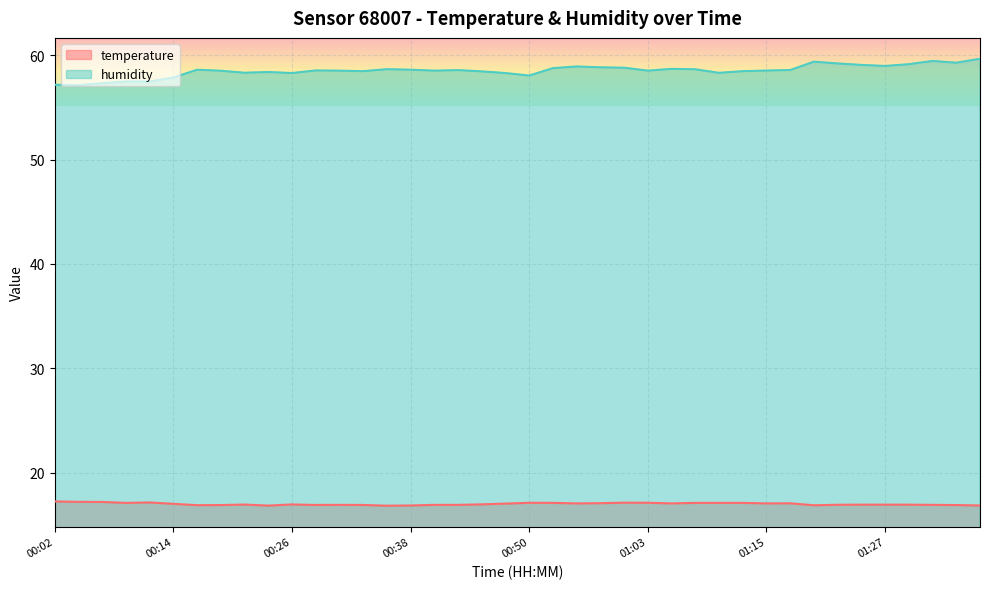

True or false: temperature has more than 1 points higher than both neighbors.

True